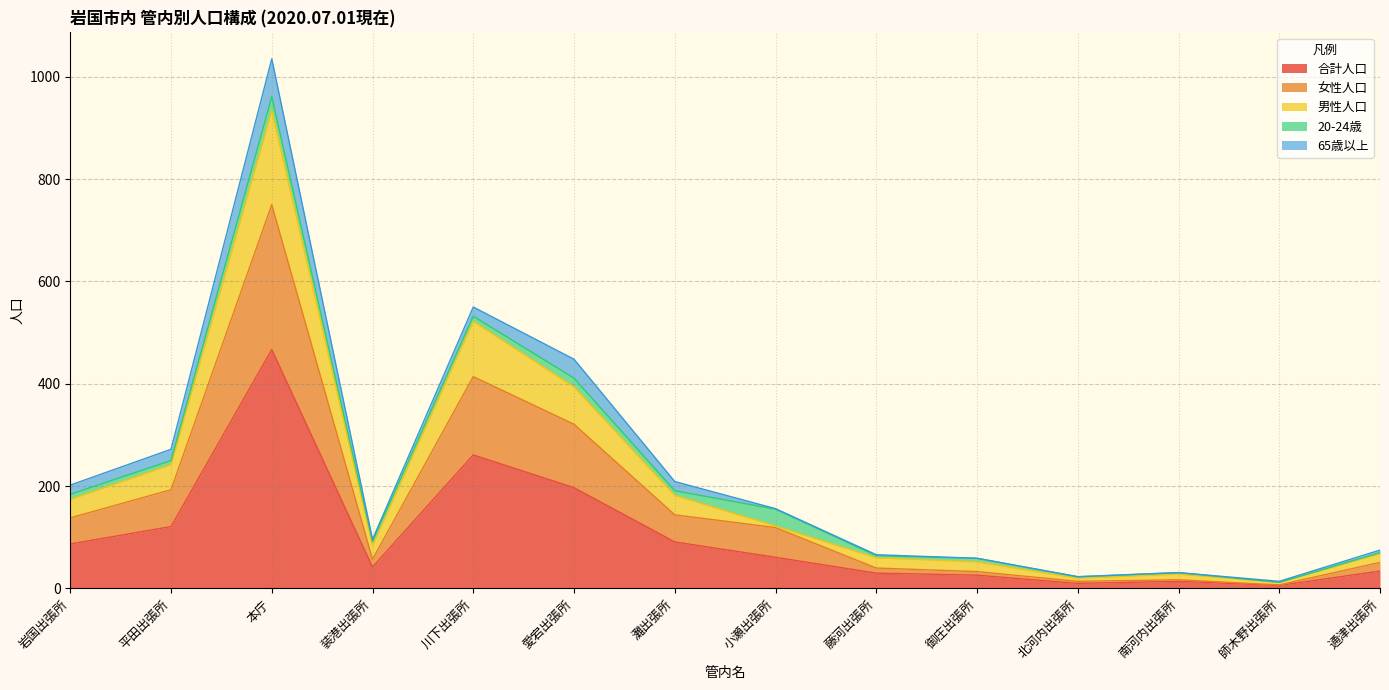

At which category is the sum across all series the highest?

本庁